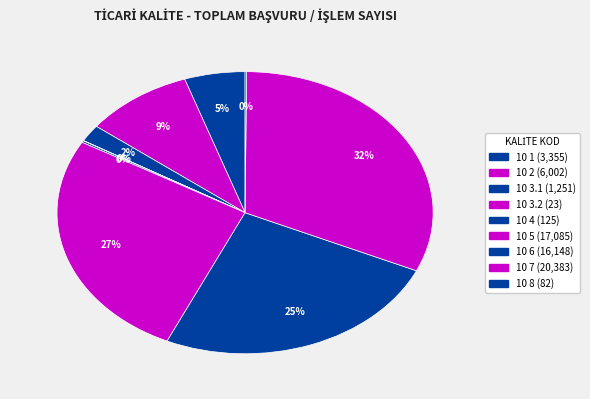

Which category has the smallest portion of the pie?

10 3.2